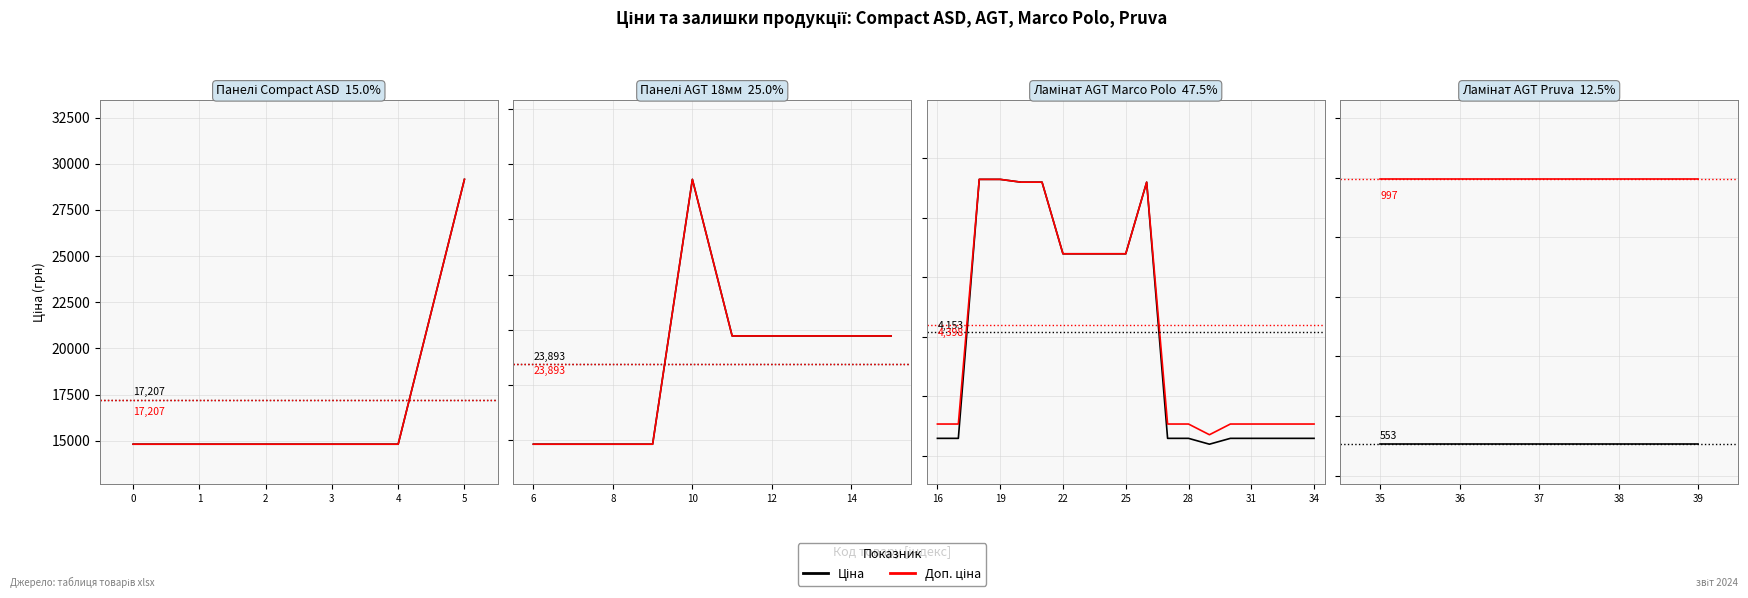

Does the chart display data point markers on the line(s)?

No